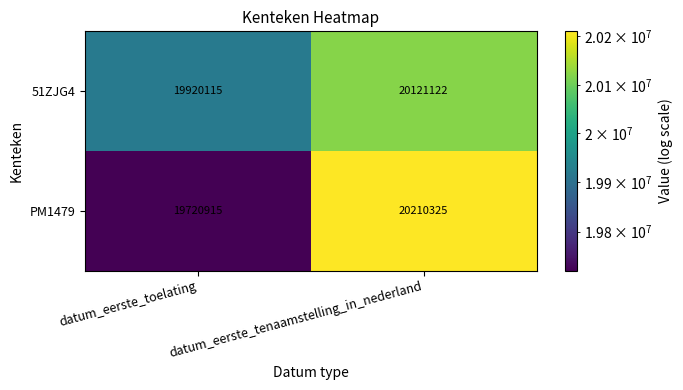

What is the greatest value displayed?

20210325